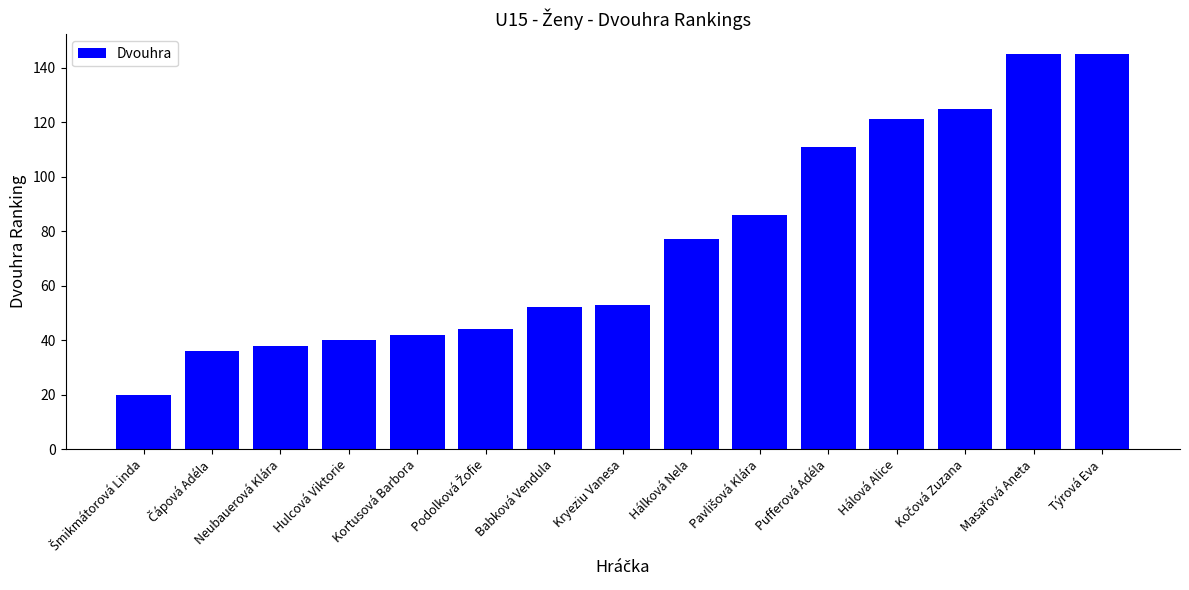

Reading left to right, what are all the values shown in this chart?

20	36	38	40	42	44	52	53	77	86	111	121	125	145	145